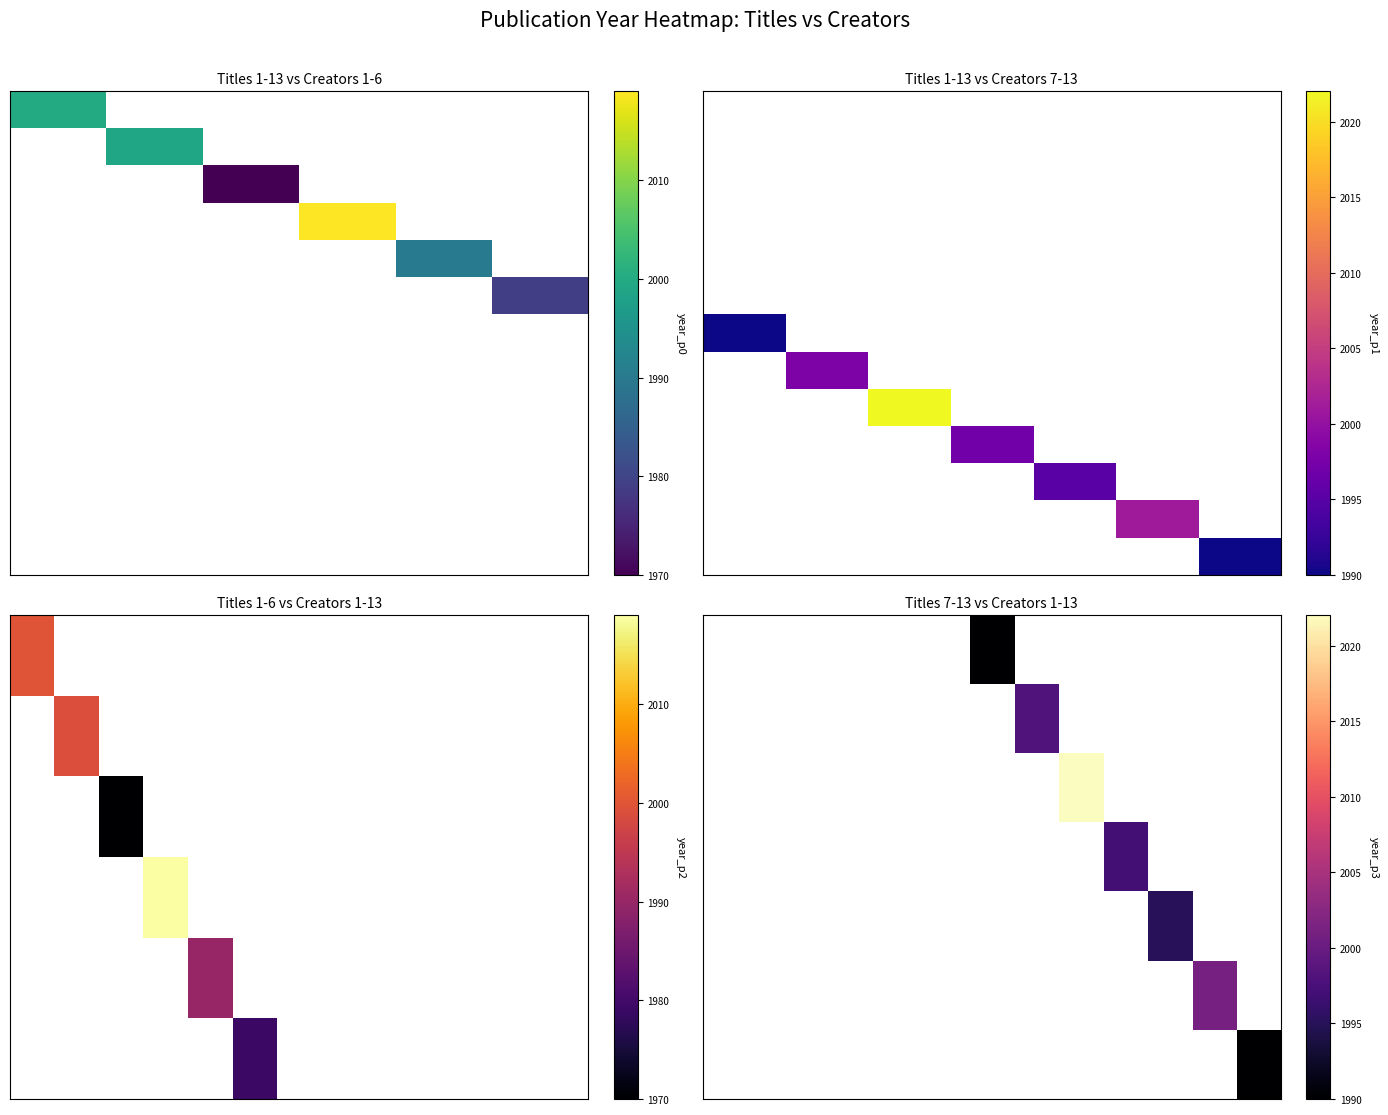

Reading left to right, extract all data points from this chart.

Existence and Importance of Sustain: 0=2000	1=0	2=0	3=0	4=0	5=0	6=0	7=0	8=0	9=0	10=0	11=0	12=0
Rural and Community Contact Guide: 0=0	1=1999	2=0	3=0	4=0	5=0	6=0	7=0	8=0	9=0	10=0	11=0	12=0
Resource Appraisal Study Vol I: 0=0	1=0	2=1970	3=0	4=0	5=0	6=0	7=0	8=0	9=0	10=0	11=0	12=0
Optimizing Spent Brewers Grain: 0=0	1=0	2=0	3=2019	4=0	5=0	6=0	7=0	8=0	9=0	10=0	11=0	12=0
Haliburton History of Human Impact: 0=0	1=0	2=0	3=0	4=1990	5=0	6=0	7=0	8=0	9=0	10=0	11=0	12=0
Haliburton Economic Development Study: 0=0	1=0	2=0	3=0	4=0	5=1979	6=0	7=0	8=0	9=0	10=0	11=0	12=0
Haliburton Area Bioregional Info: 0=0	1=0	2=0	3=0	4=0	5=0	6=1990	7=0	8=0	9=0	10=0	11=0	12=0
Exploring Purchases of A Farming Fa: 0=0	1=0	2=0	3=0	4=0	5=0	6=0	7=1998	8=0	9=0	10=0	11=0	12=0
Diffuse Watershed Land Use Impacts: 0=0	1=0	2=0	3=0	4=0	5=0	6=0	7=0	8=2022	9=0	10=0	11=0	12=0
Cultivating Sustainability: 0=0	1=0	2=0	3=0	4=0	5=0	6=0	7=0	8=0	9=1997	10=0	11=0	12=0
Community Shared Agriculture: 0=0	1=0	2=0	3=0	4=0	5=0	6=0	7=0	8=0	9=0	10=1995	11=0	12=0
Bioregionalism needs Food: 0=0	1=0	2=0	3=0	4=0	5=0	6=0	7=0	8=0	9=0	10=0	11=2001	12=0
Agriculture in Haliburton County: 0=0	1=0	2=0	3=0	4=0	5=0	6=0	7=0	8=0	9=0	10=0	11=0	12=1990